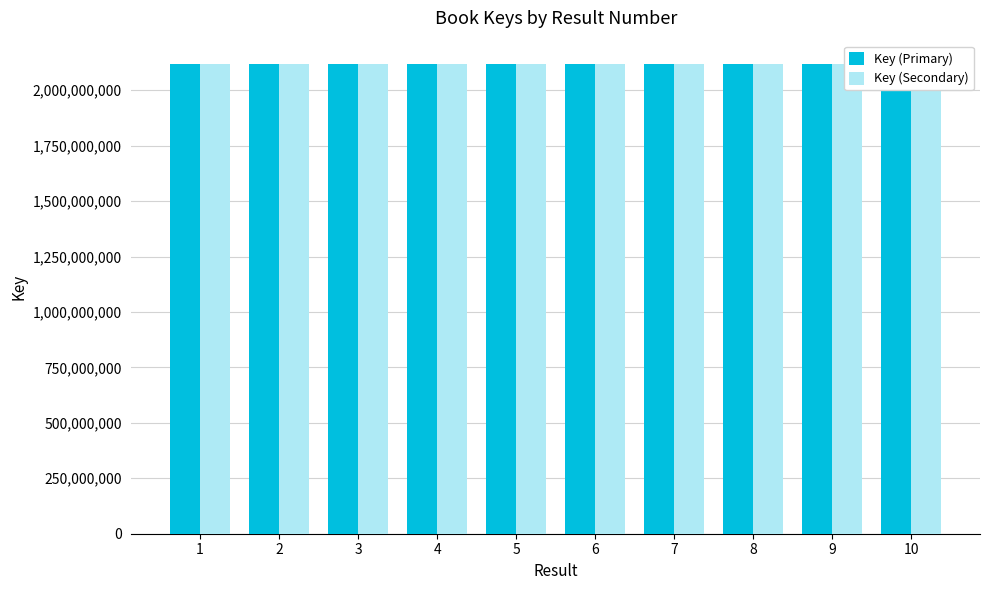

Is it true that Key (Primary) equals 502657851 at 7?

False